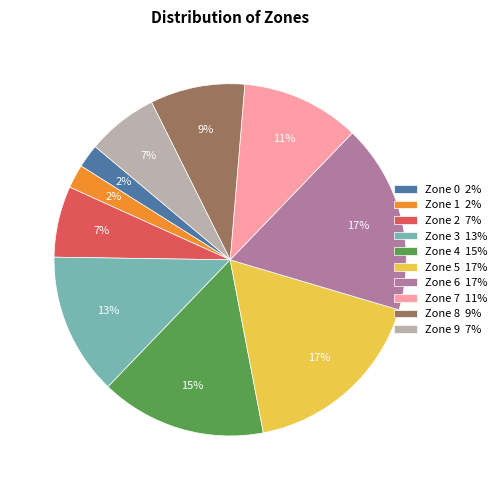

What is the ratio of the value at Zone 3 to the value at Zone 4?

0.9